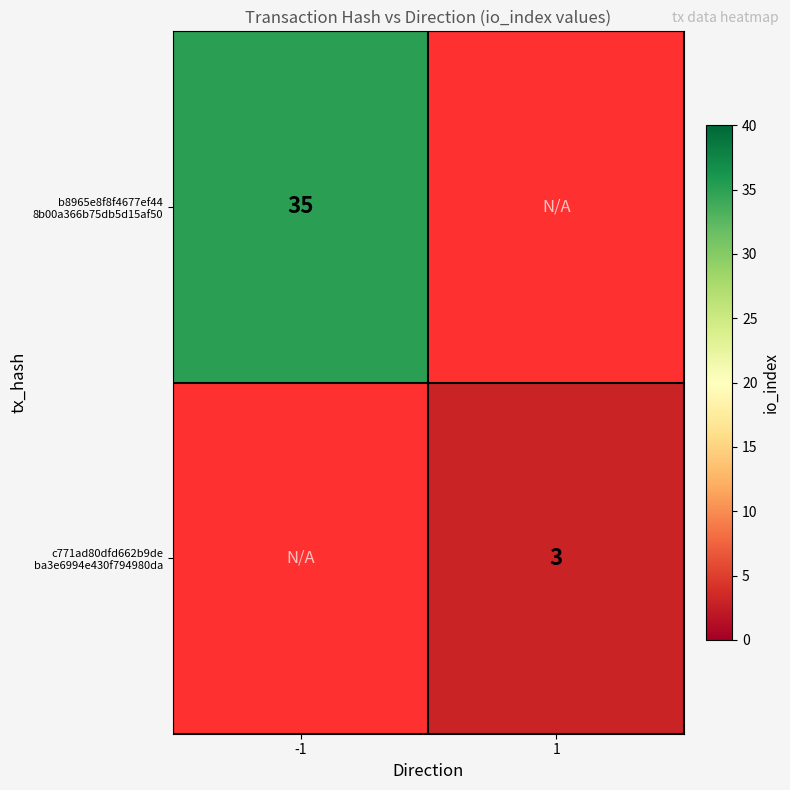

How many series are shown in this chart?

2